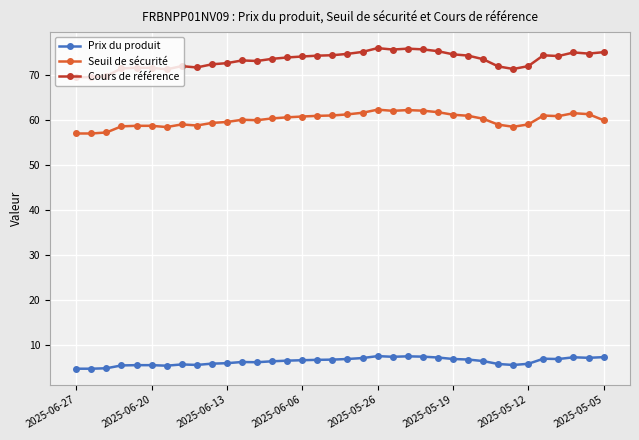

At how many categories does at least one series exceed 12?

36